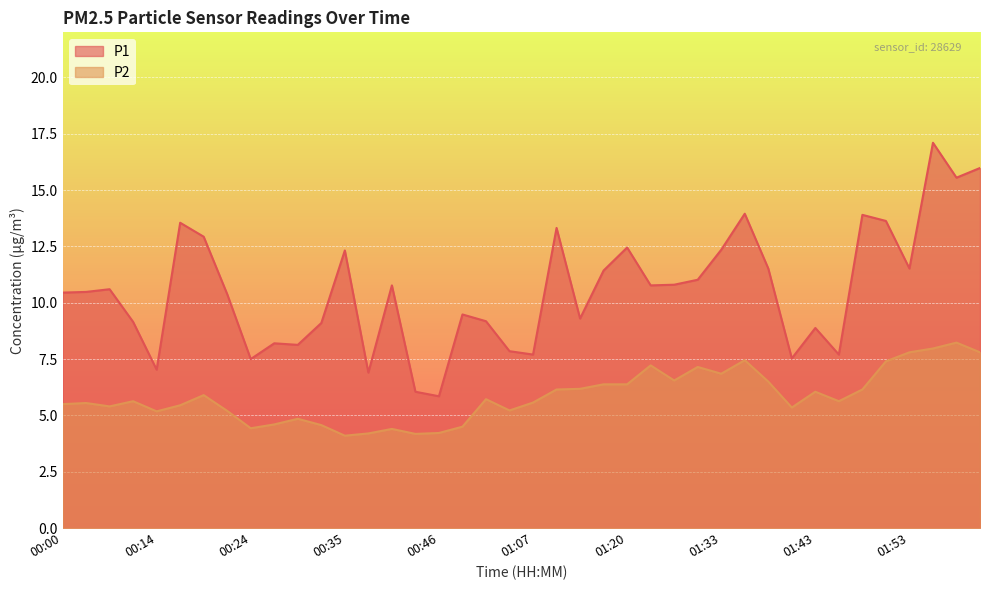

Reading left to right, transcribe all the data shown in this chart.

P1: 10.4	10.5	10.6	9.2	7.0	13.6	12.9	10.4	7.5	8.2	8.1	9.1	12.3	6.9	10.8	6.0	5.8	9.5	9.2	7.8	7.7	13.3	9.3	11.4	12.4	10.8	10.8	11.0	12.3	13.9	11.5	7.5	8.9	7.7	13.9	13.6	11.5	17.1	15.6	16.0
P2: 5.5	5.5	5.4	5.6	5.2	5.5	5.9	5.2	4.4	4.6	4.8	4.6	4.1	4.2	4.4	4.2	4.2	4.5	5.7	5.2	5.6	6.2	6.2	6.4	6.4	7.2	6.5	7.2	6.8	7.5	6.5	5.3	6.0	5.6	6.2	7.4	7.8	8.0	8.2	7.8